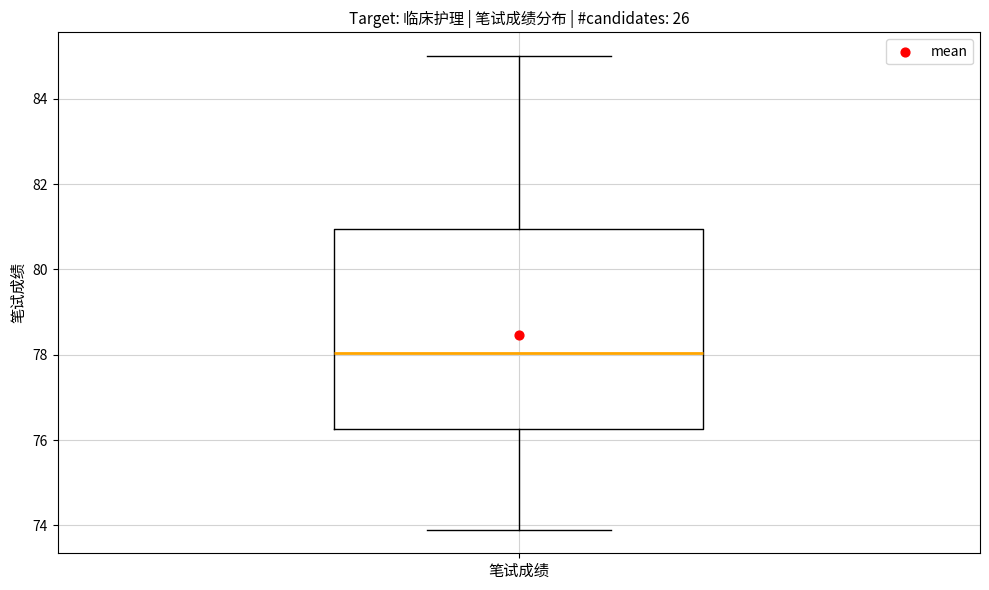

Where is the lower edge of the box for 笔试成绩 on the y-axis? The values are not printed on the chart, so give them approximately, as read against the axis.

76.2